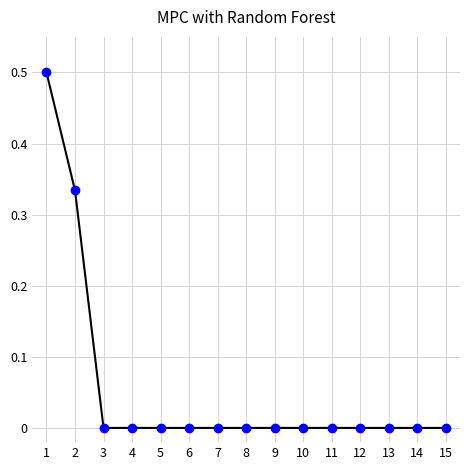

What is the difference between the maximum and second lowest values?

0.5